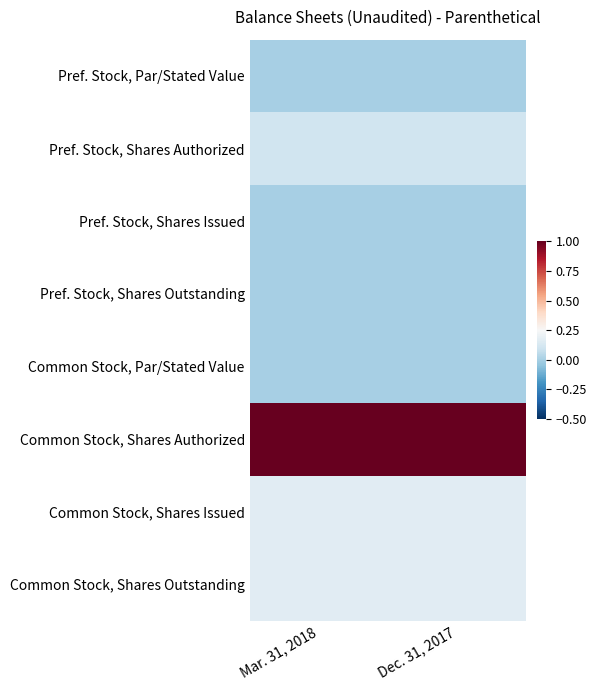

Count the number of categories in the chart.

2